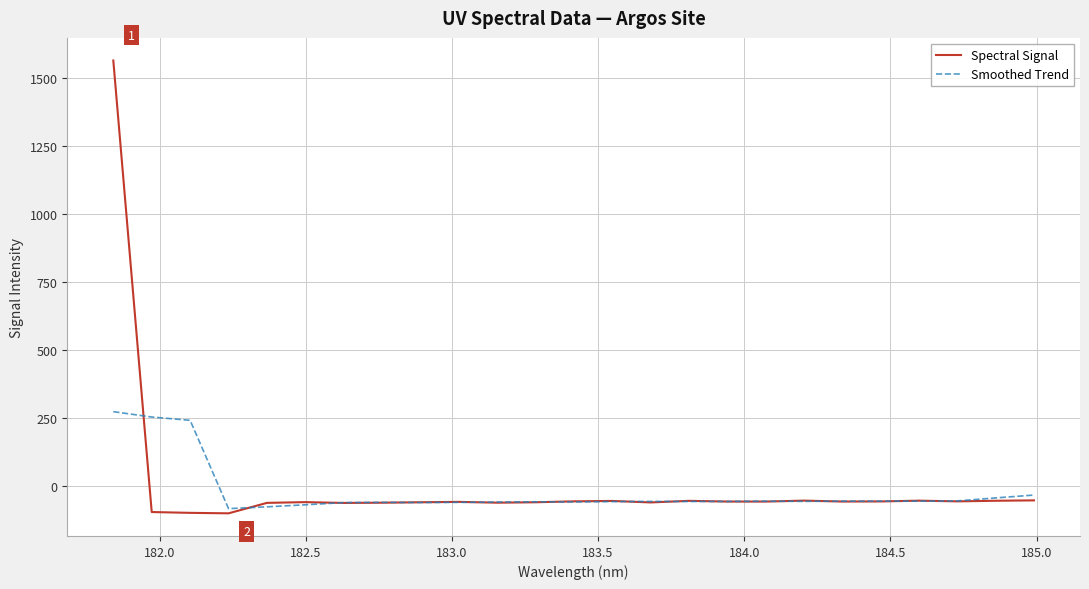

What is the minimum value shown in the chart?

-98.9